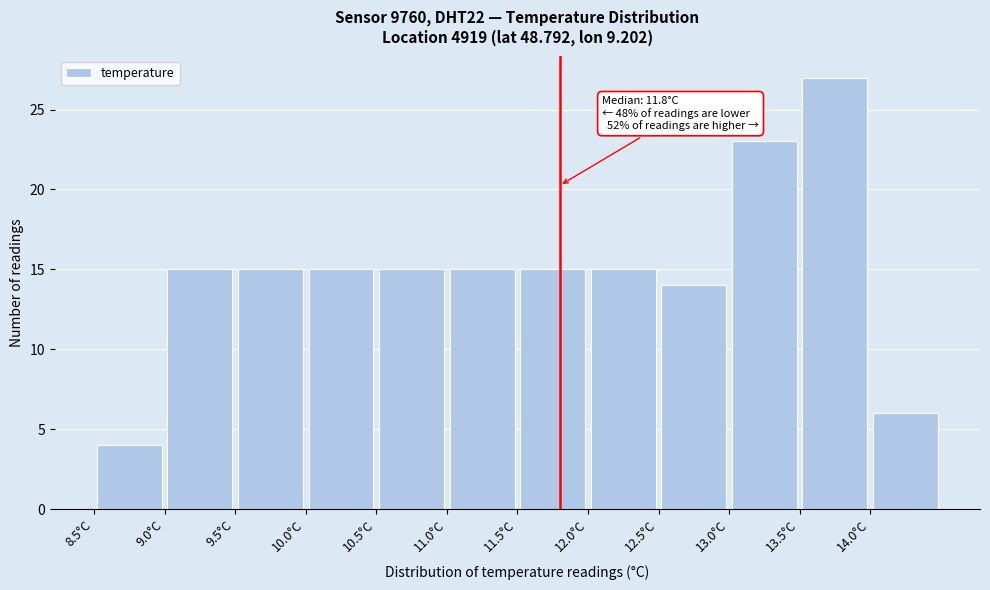

Which range on the x-axis has the tallest bar?

13.5 to 14.0